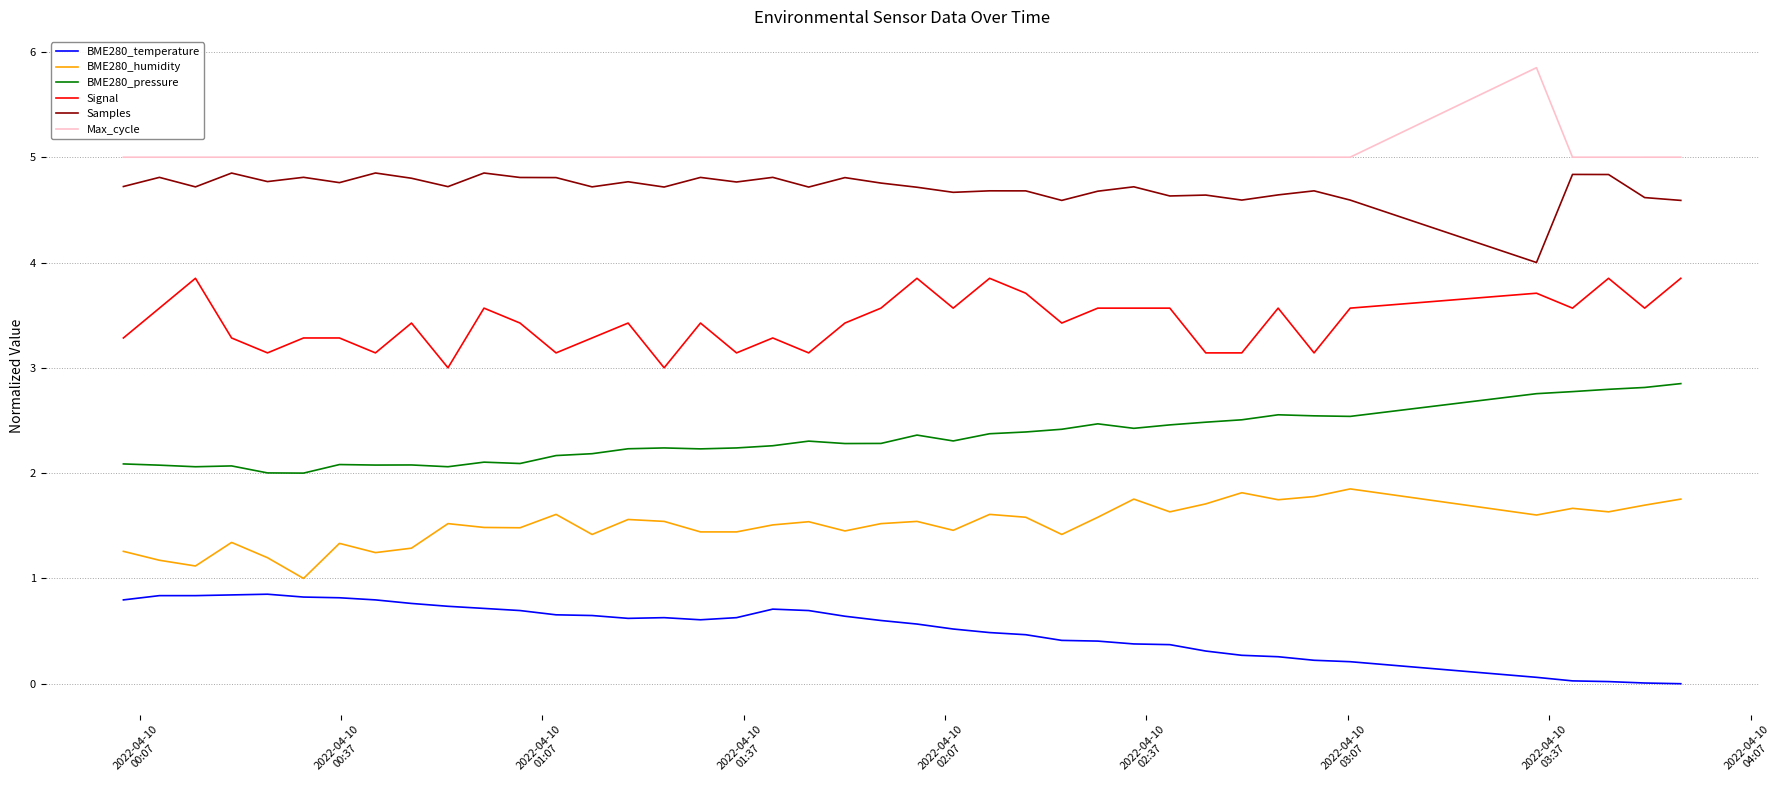

What is the maximum value for BME280_humidity?

1.9